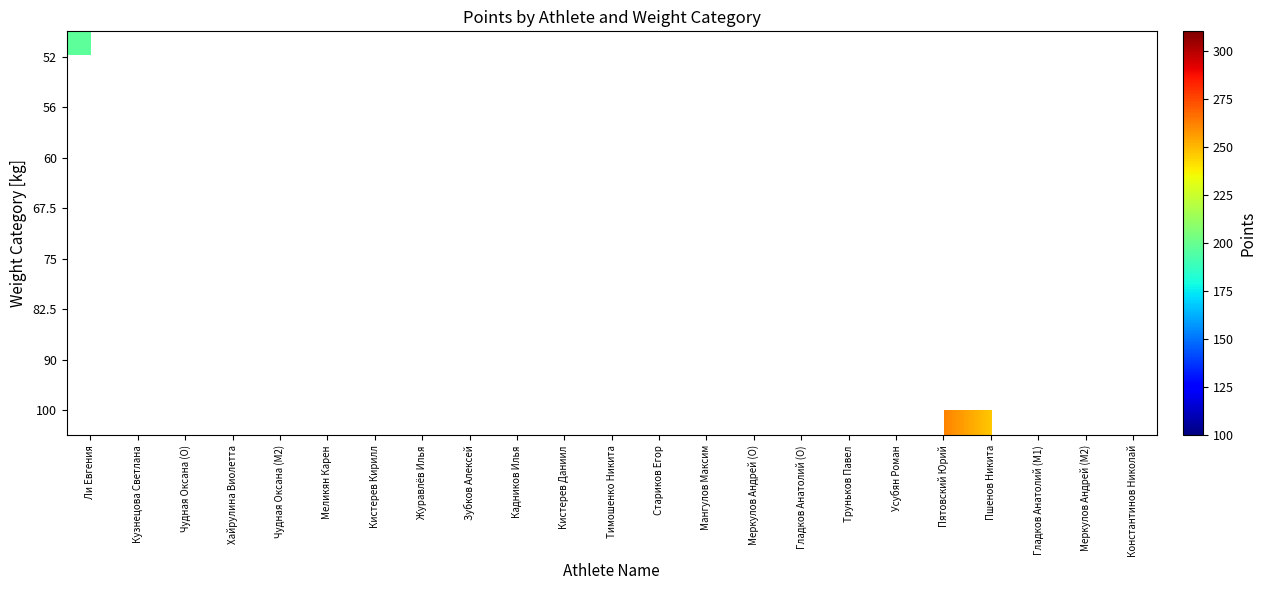

Which has a higher value, Зубков Алексей or Константинов Николай?

Константинов Николай